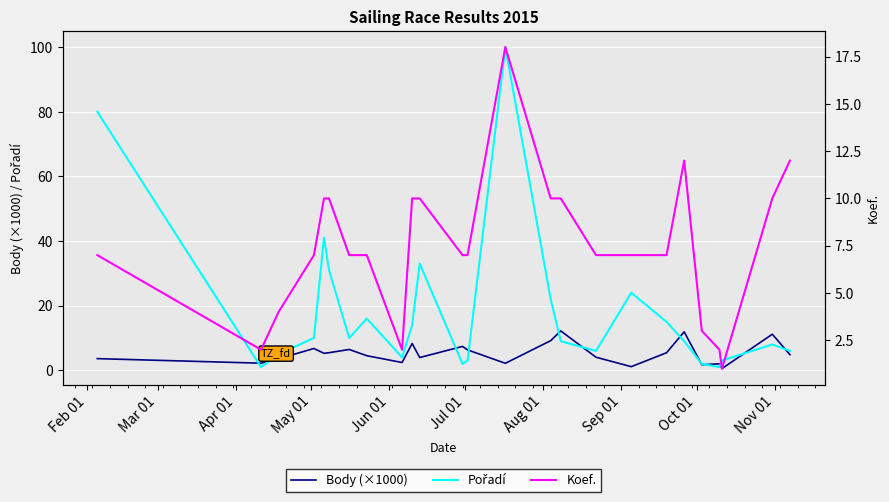

After their last crossing, which series has the higher values: Body (×1000) or Koef.?

Koef.